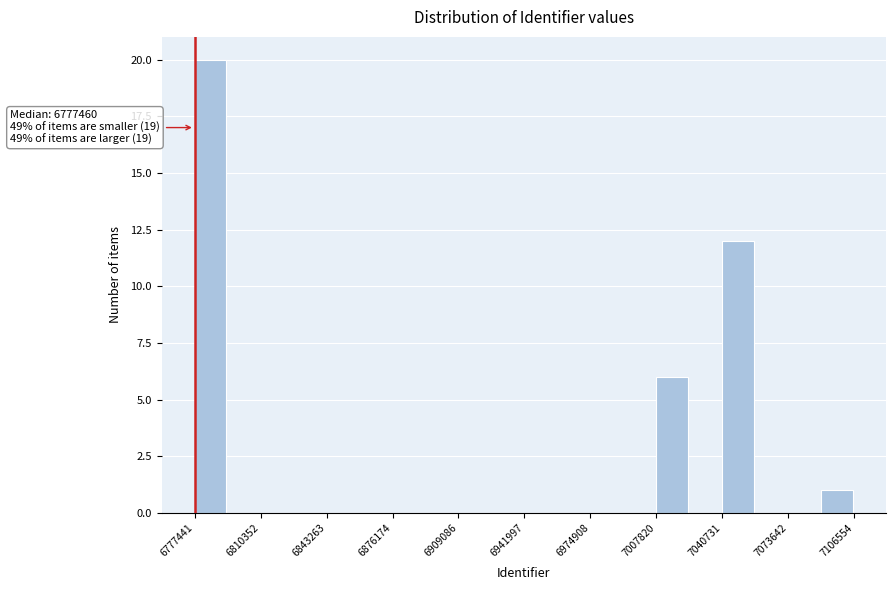

Read against the x-axis, roughly where is the centre of the tallest bar?

6785000